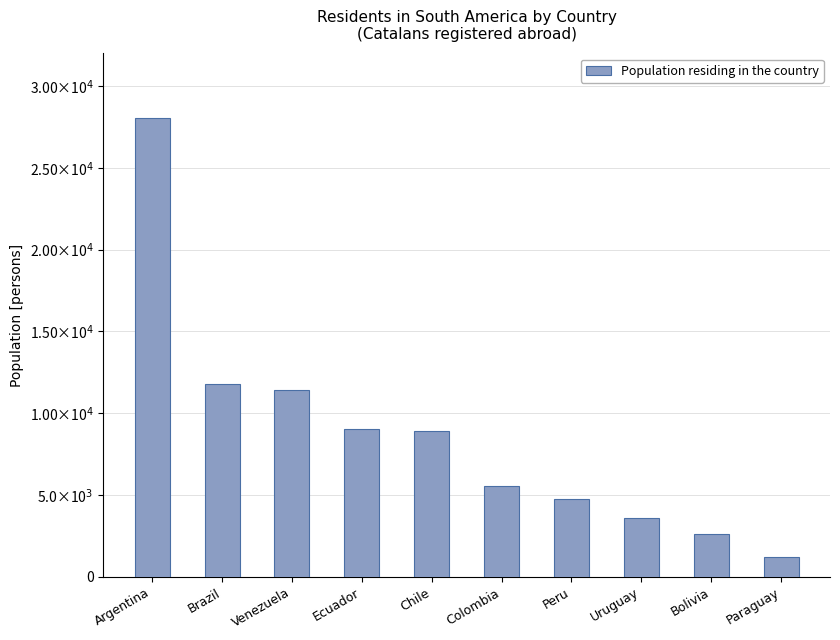

Reading right to left, list all the values displayed in this chart.

1193	2647	3614	4765	5583	8887	9067	11444	11787	28062